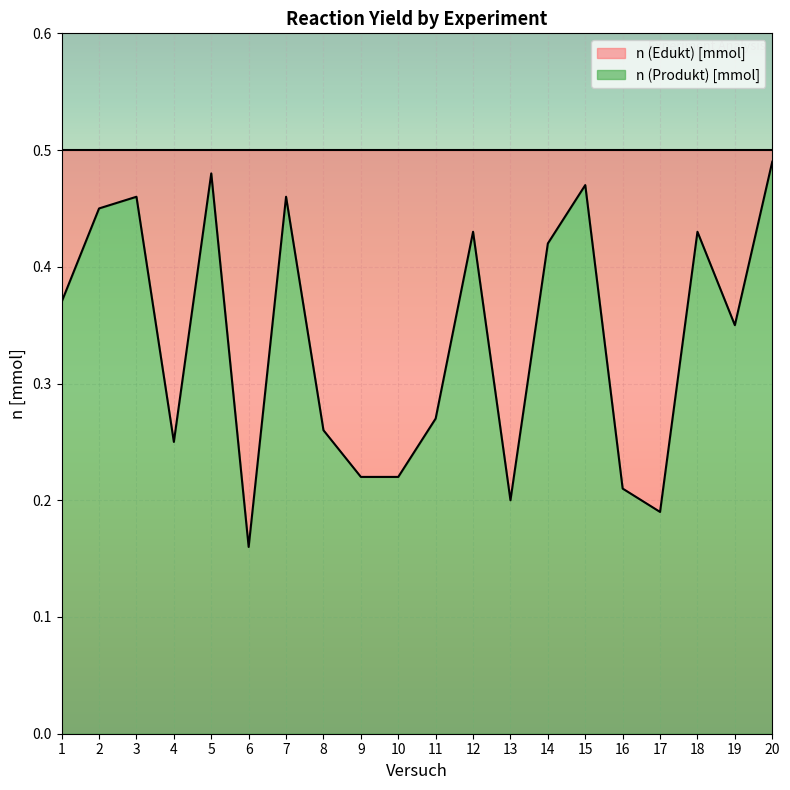

What is the sum of the values at 15 and 9?

0.7